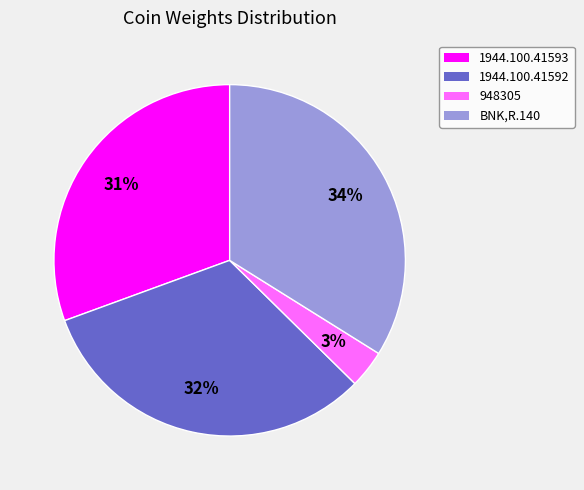

Count the number of slices in the pie.

4